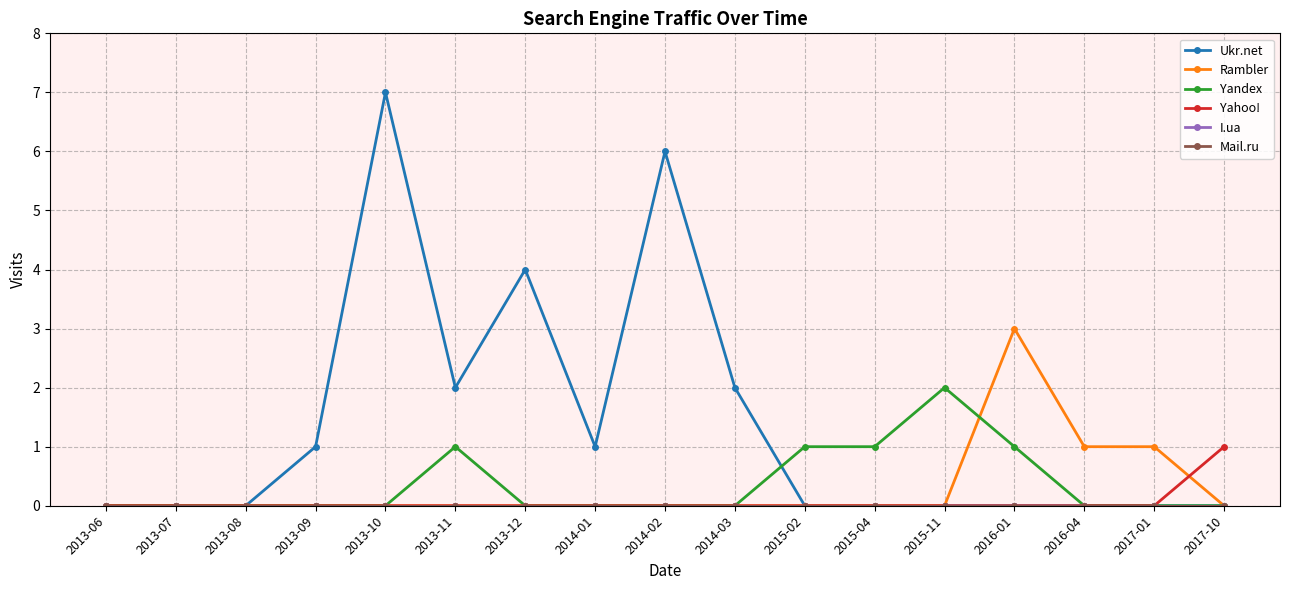

At which label does I.ua reach its peak?

2013-06